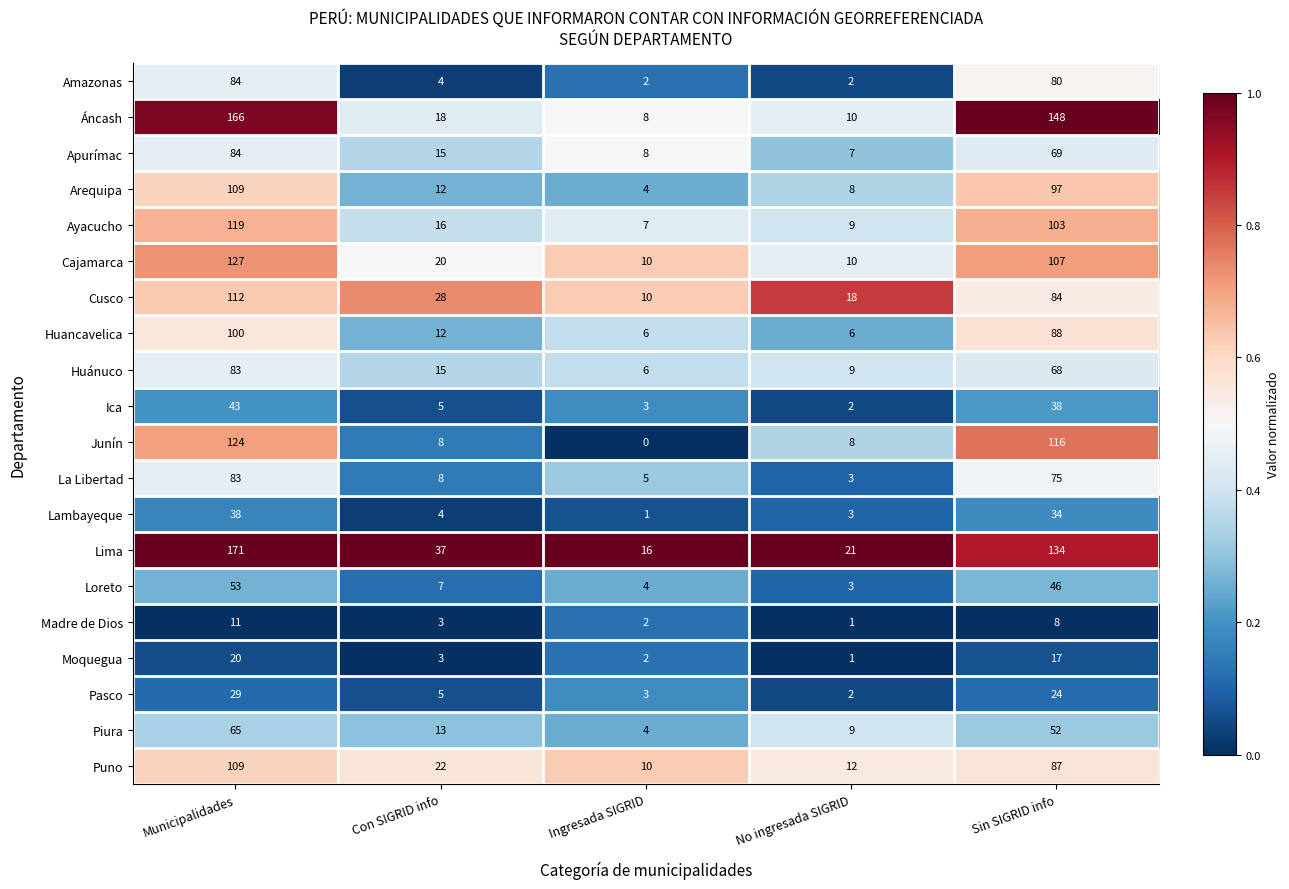

At how many categories does at least one series exceed 0?

5